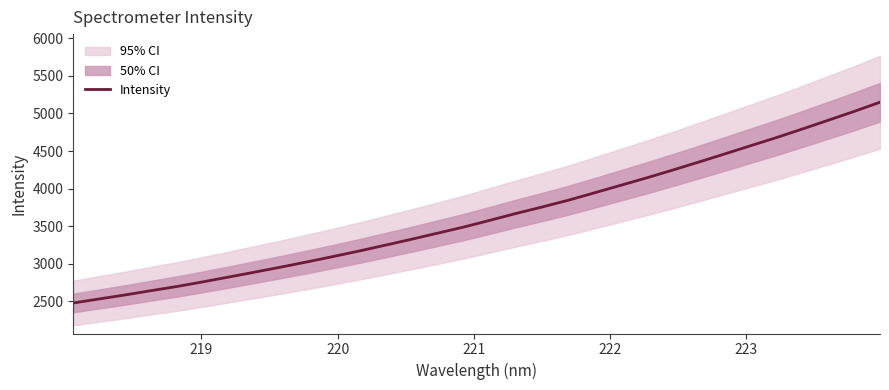

What is the highest value of the Intensity series?

5149.7